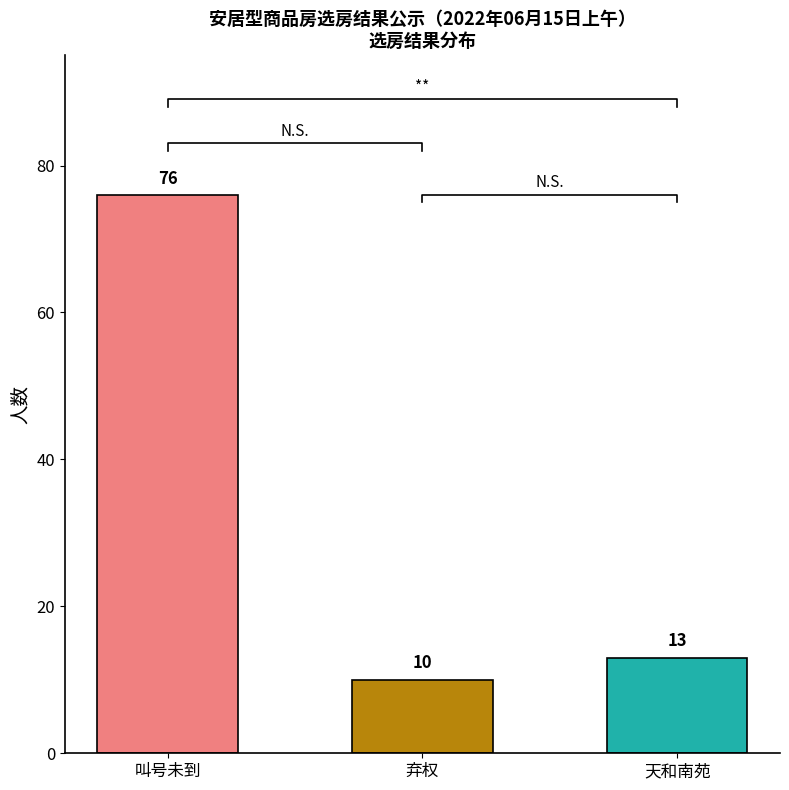

What is the label of the 1st bar from the right?

天和南苑